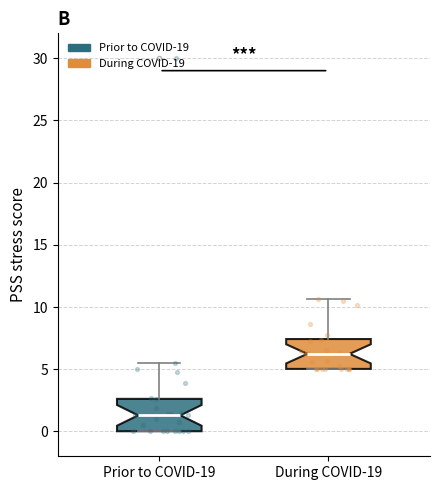

Reading left to right, transcribe this box plot: for each box, give where its median line is, the range the box spans, and where its two whiskers end, as read against the y-axis. The values are not printed on the chart, so give them approximately, as read against the axis.

Prior to COVID-19: median 1.5, box 0.0 to 2.5, whiskers 0.0 to 5.5
During COVID-19: median 6.0, box 5.0 to 7.5, whiskers 5.0 to 10.5